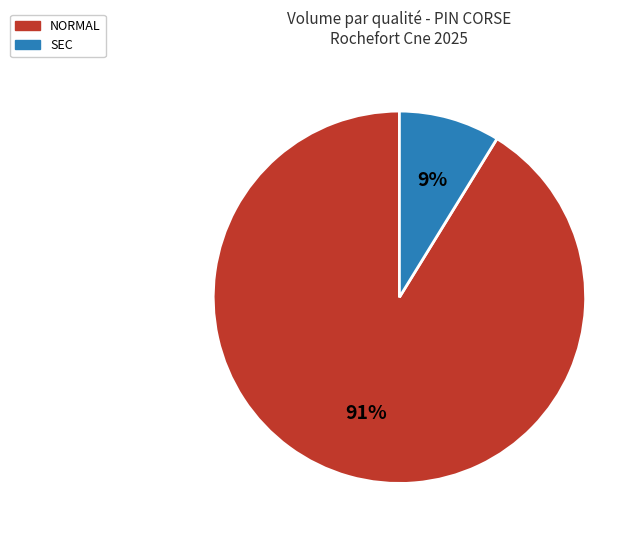

Is it true that NORMAL is 81% of the pie?

False